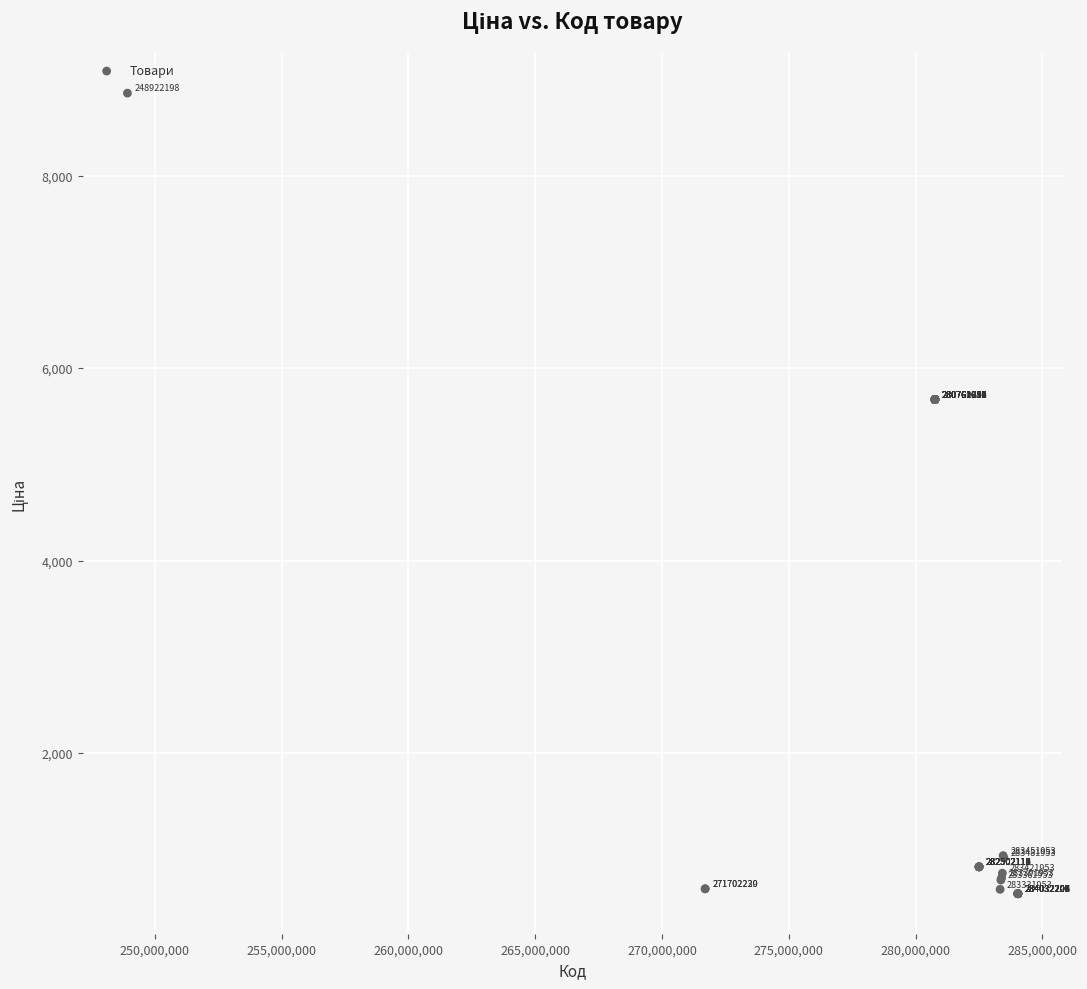

What Y value in the scatter plot is closest to 4697?

5673.8